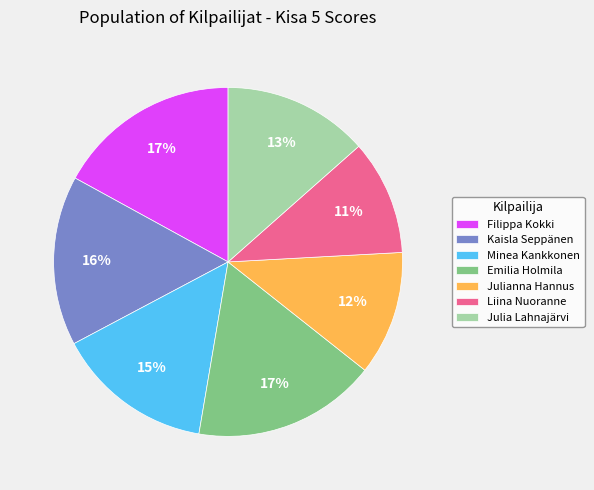

Is Emilia Holmila the majority of the pie?

No